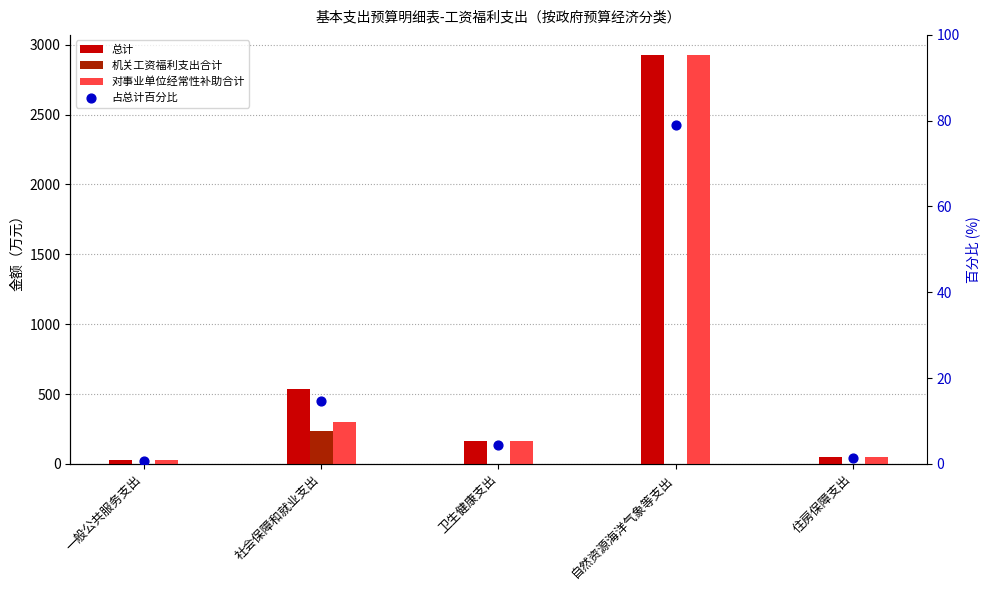

Is the value of 对事业单位经常性补助合计 at 社会保障和就业支出 greater than the value of 占总计百分比 at 卫生健康支出?

Yes